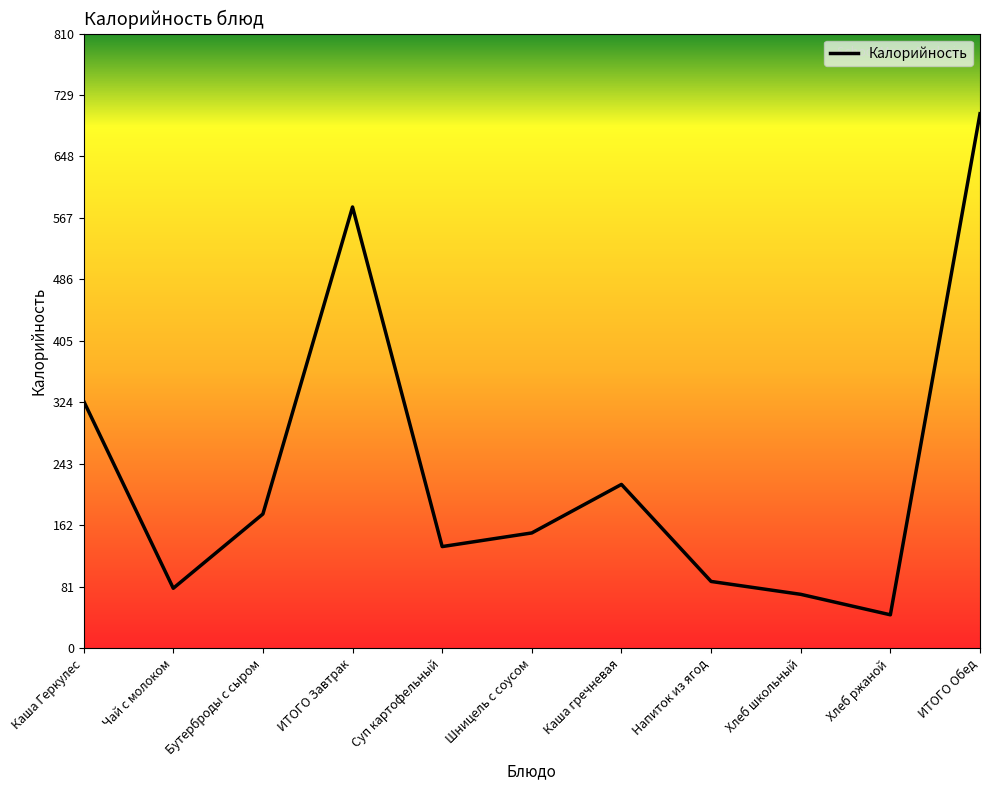

At which label is the value closest to 374?

Каша Геркулес